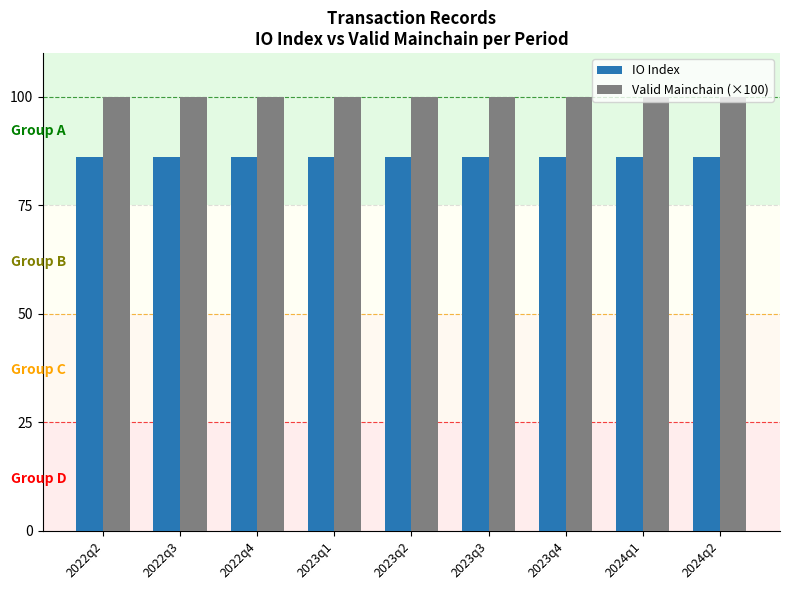

What is the spread (max minus min) of values at 2022q3?

14